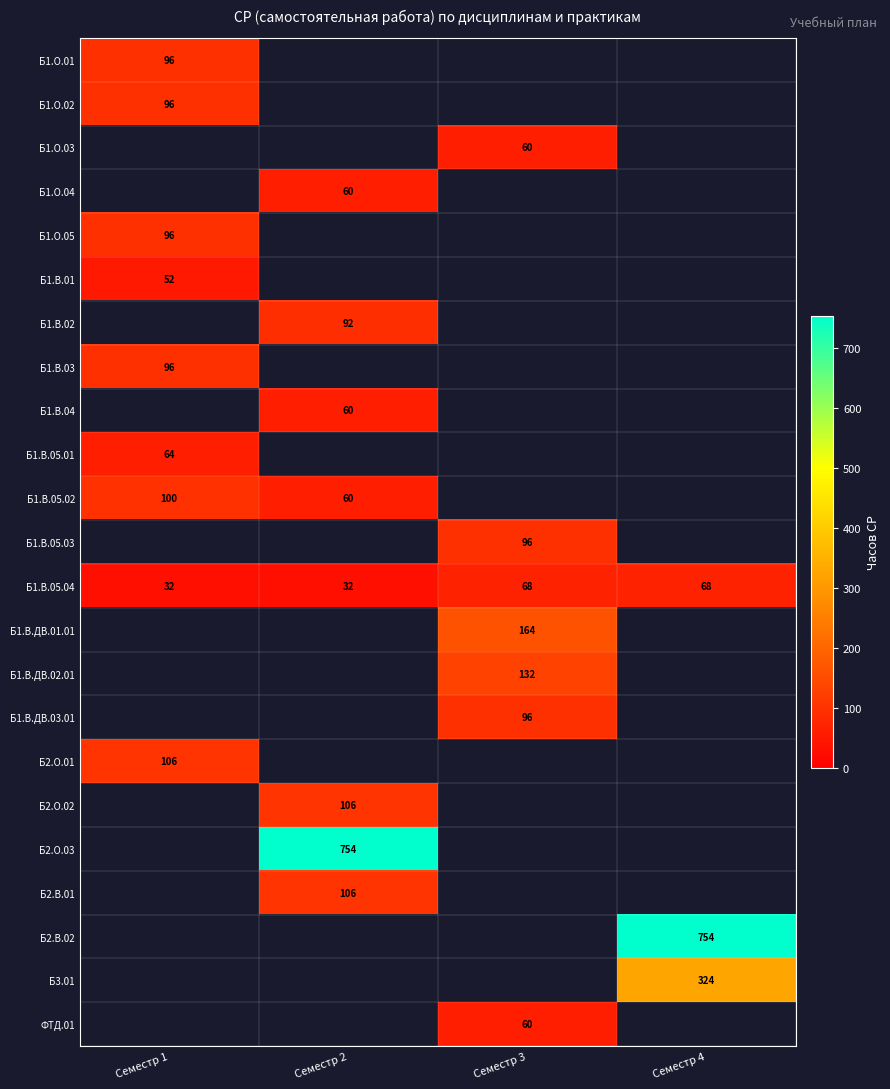

At how many categories does at least one series exceed 720?

2